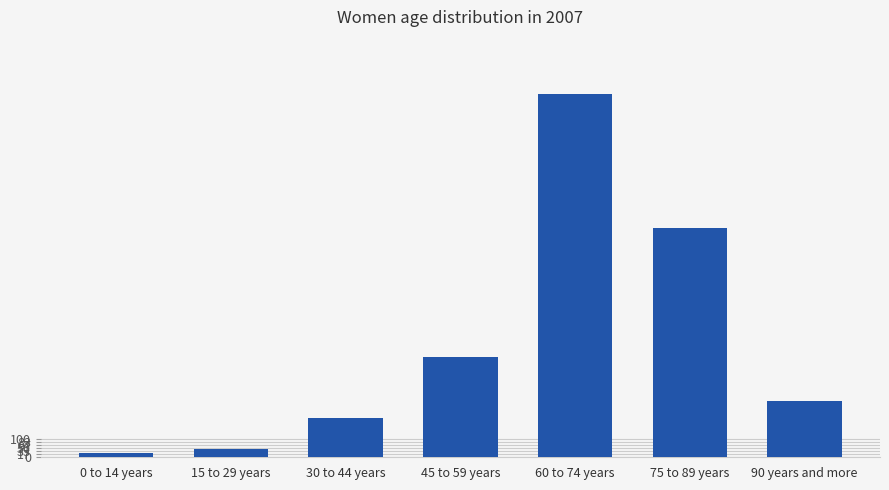

What is the sum of all values?

4447